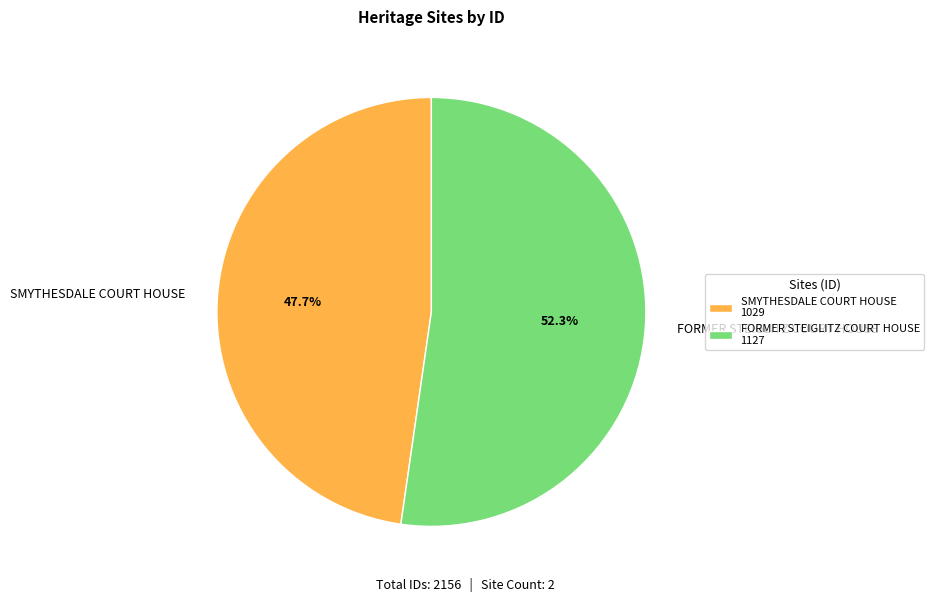

How much of the chart is everything except SMYTHESDALE COURT HOUSE?

52.3%